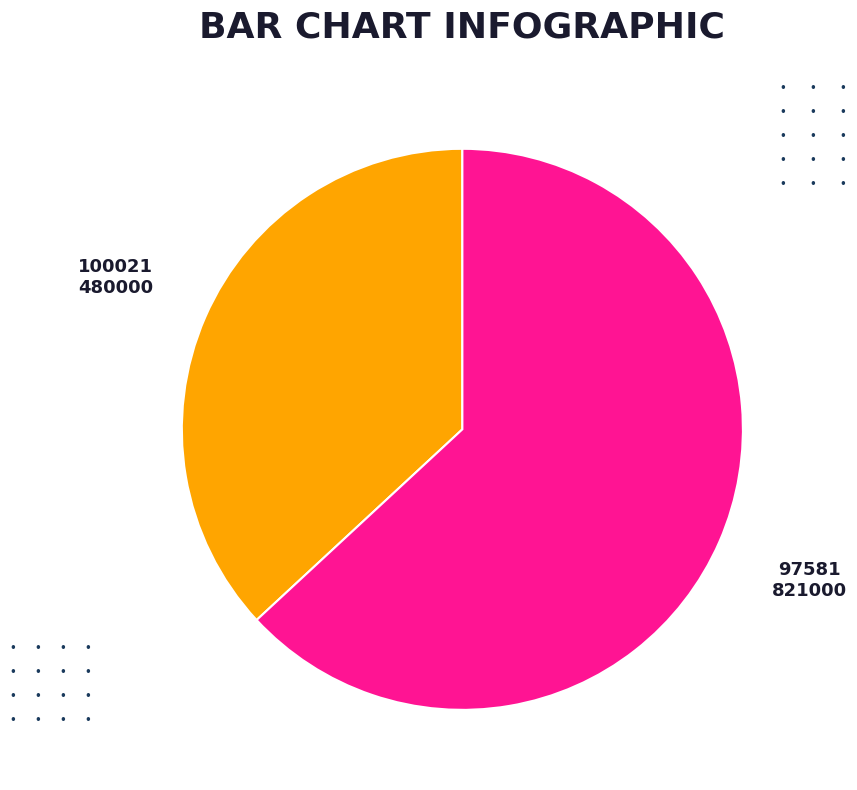

Is there any slice that represents more than half of the pie?

Yes